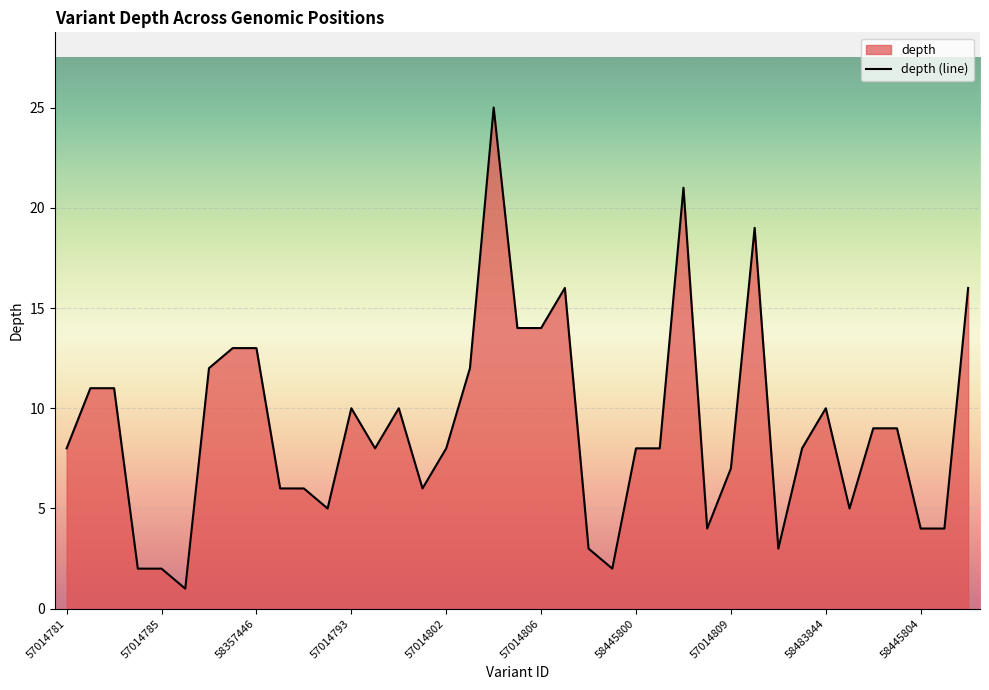

What is the difference between the maximum and minimum values?

24